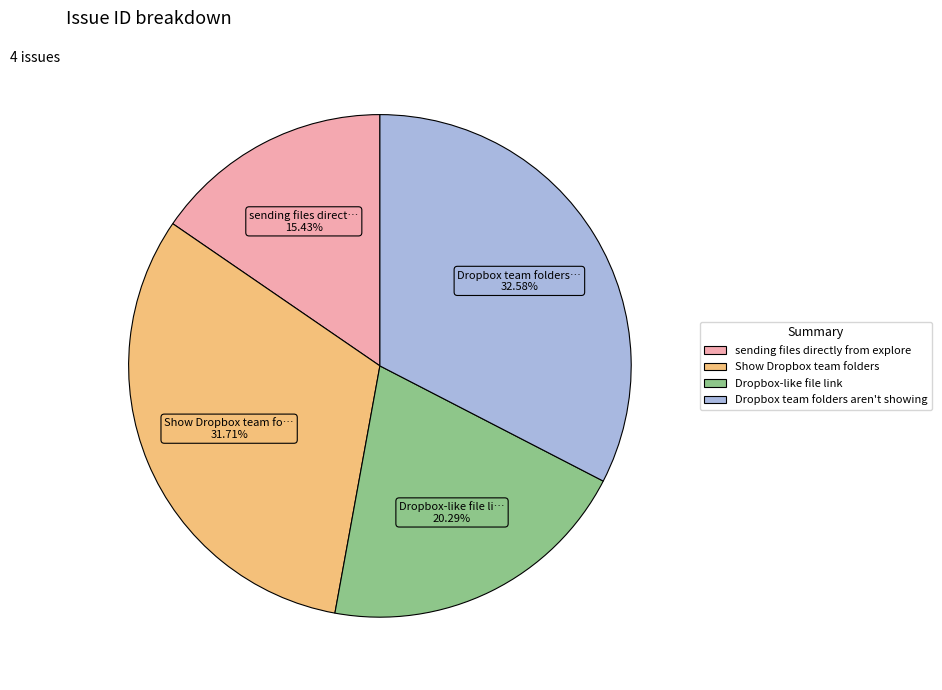

Count the number of slices in the pie.

4